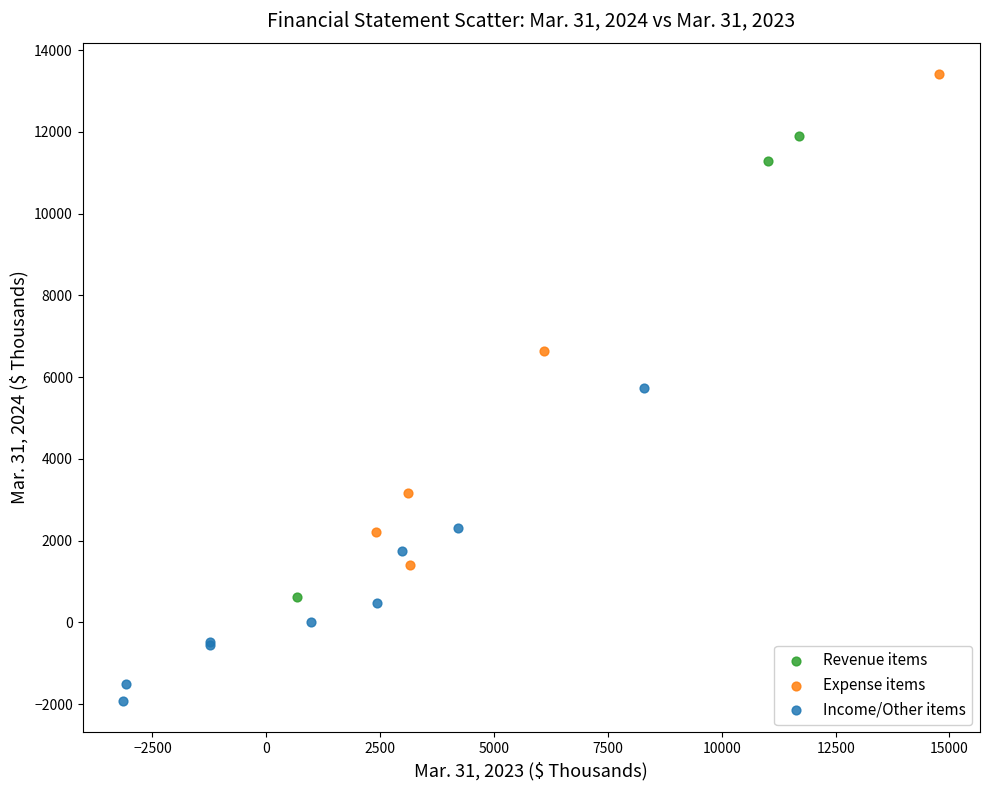

What are all the series names shown in the legend?

Revenue items, Expense items, Income/Other items